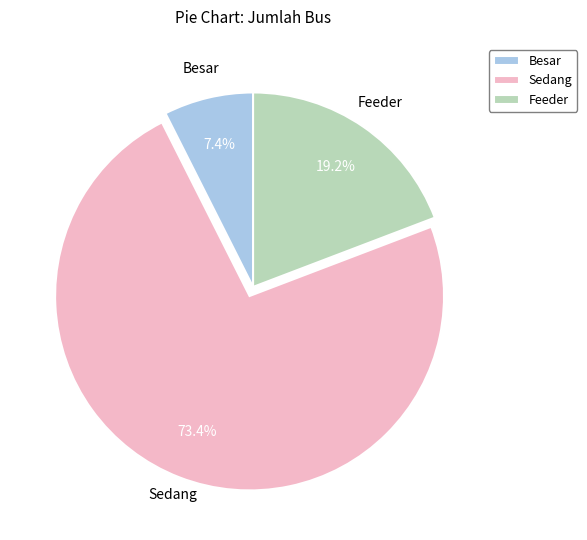

Which slice is the largest?

Sedang